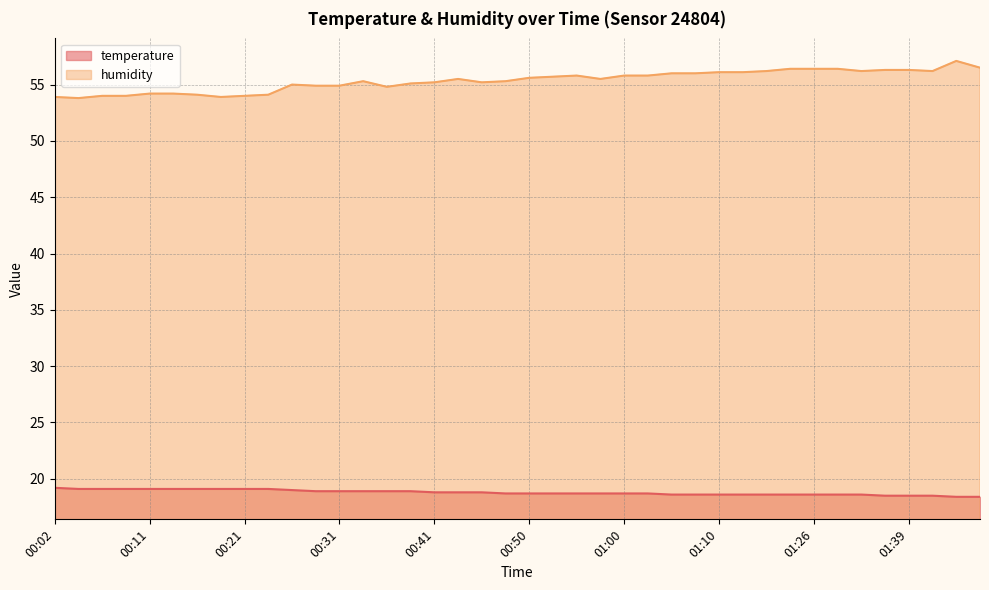

Between 01:17 and 00:53, which is larger?

00:53